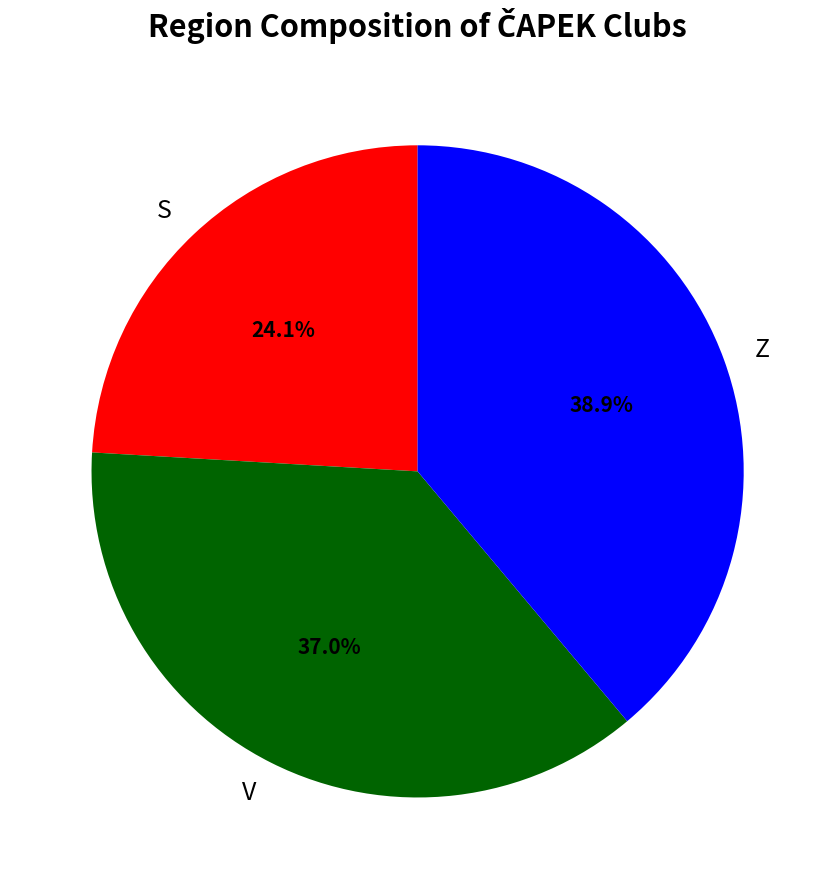

True or false: V accounts for 23% of the total.

False